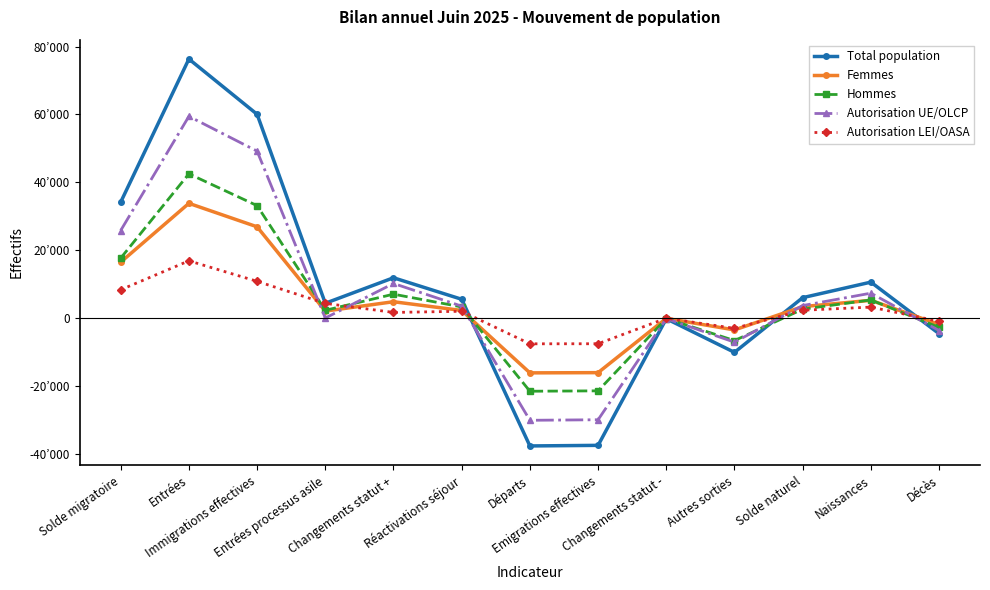

True or false: Hommes and Total population cross at least once.

True